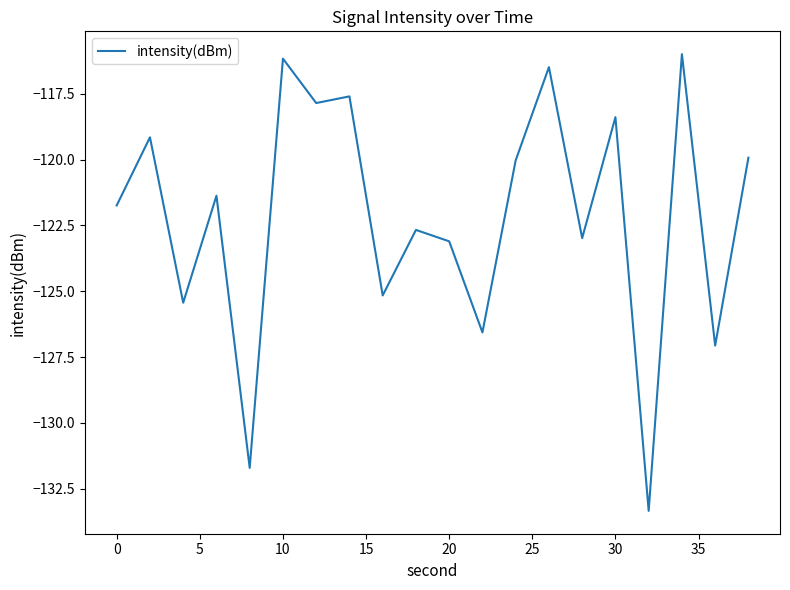

What is the minimum value shown in the chart?

-133.3